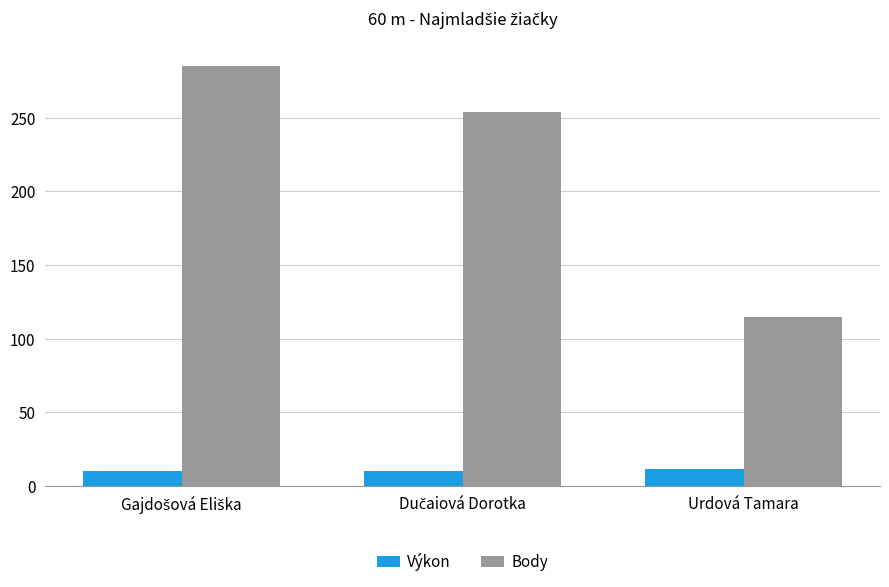

How many groups of bars are there?

3